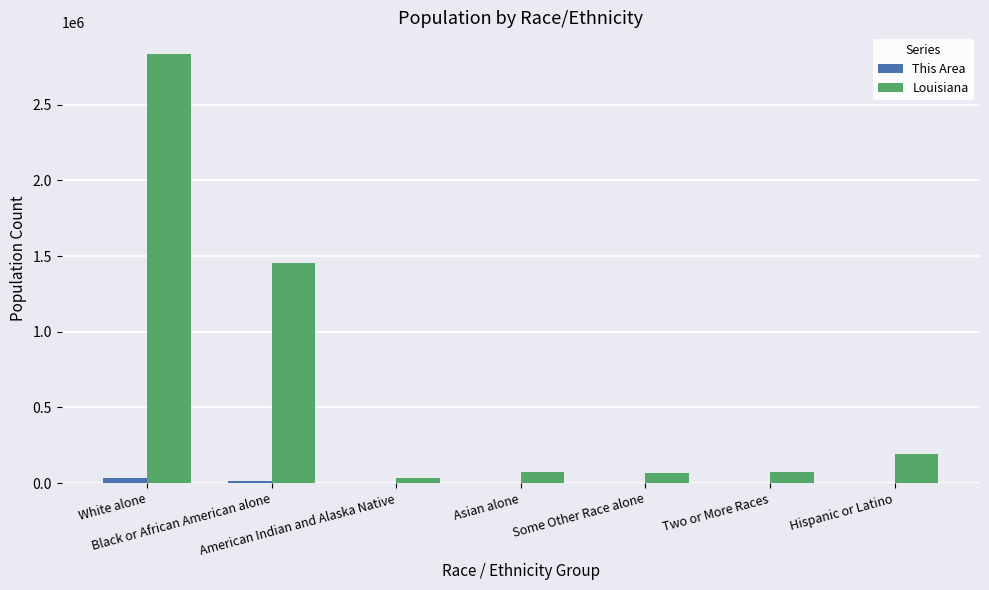

The value of Louisiana at Black or African American alone is 1975236. True or false?

False